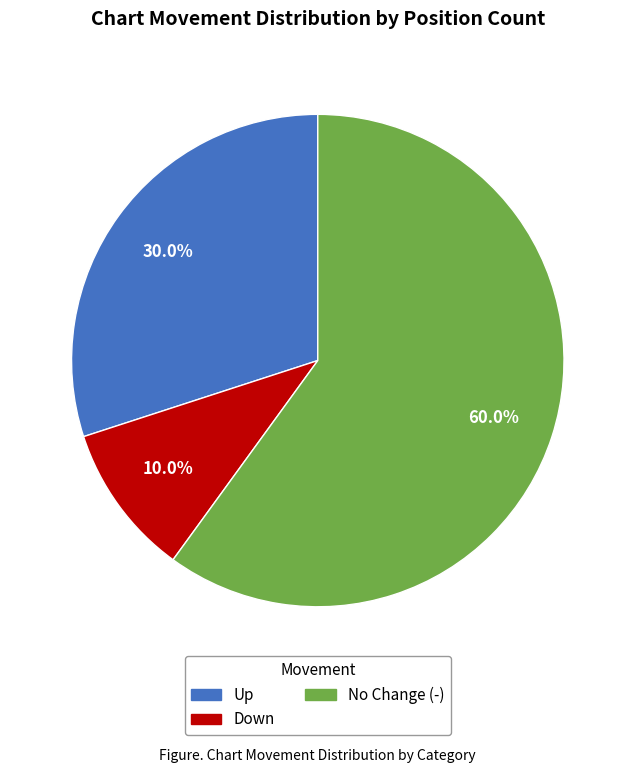

Rank the categories by value from lowest to highest.

Down, Up, No Change (-)